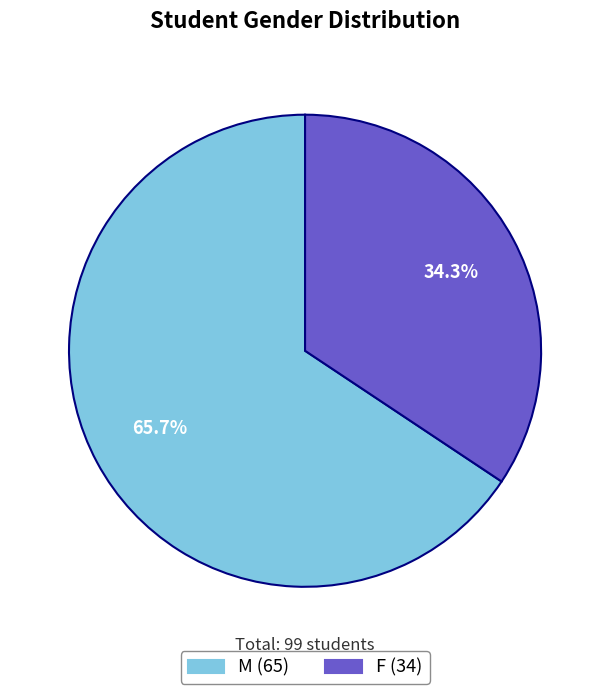

Rank the categories by value from lowest to highest.

F, M